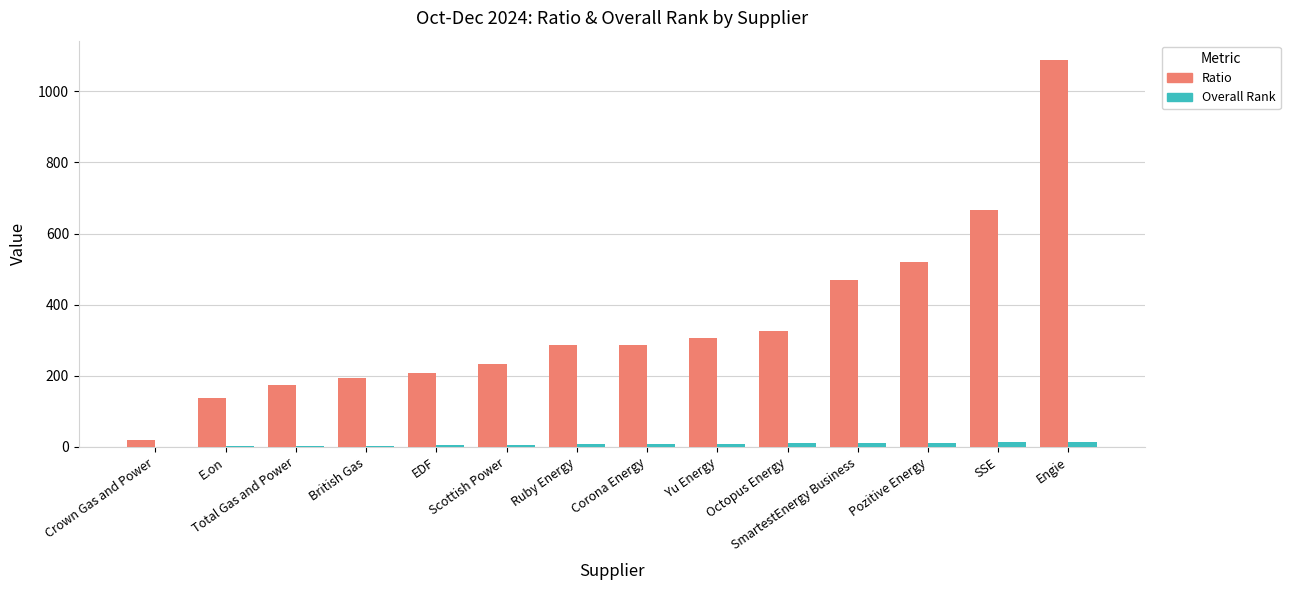

What are all the series names shown in the legend?

Ratio, Overall Rank